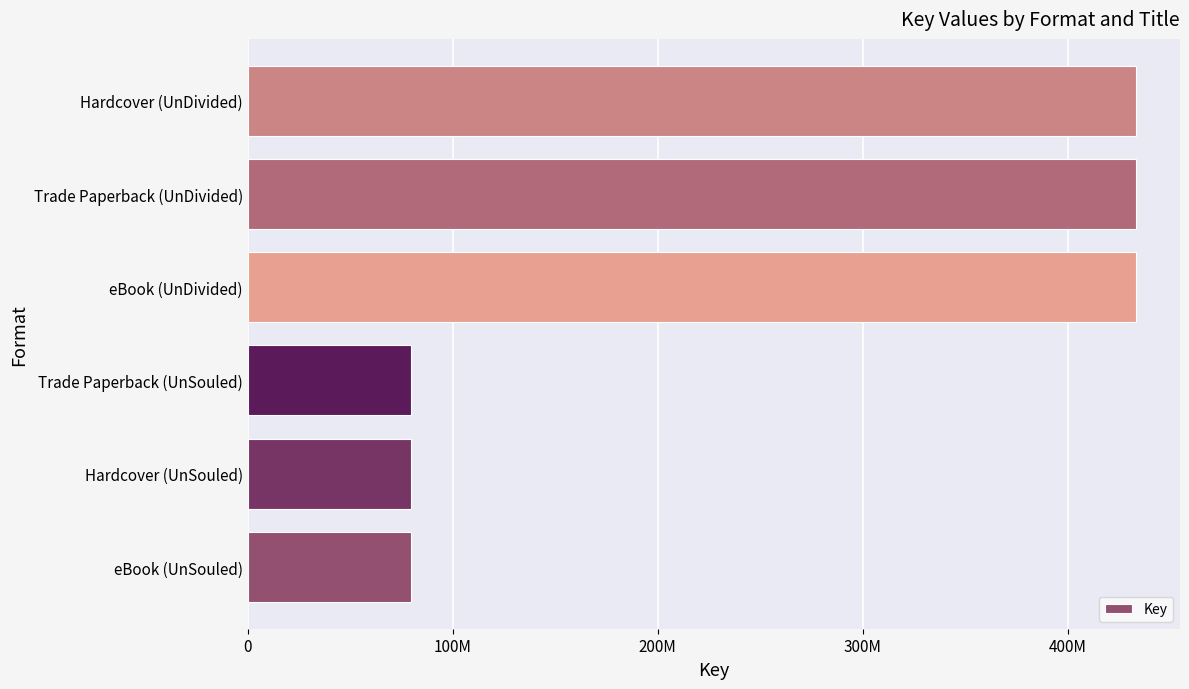

Does the chart contain any negative values?

No